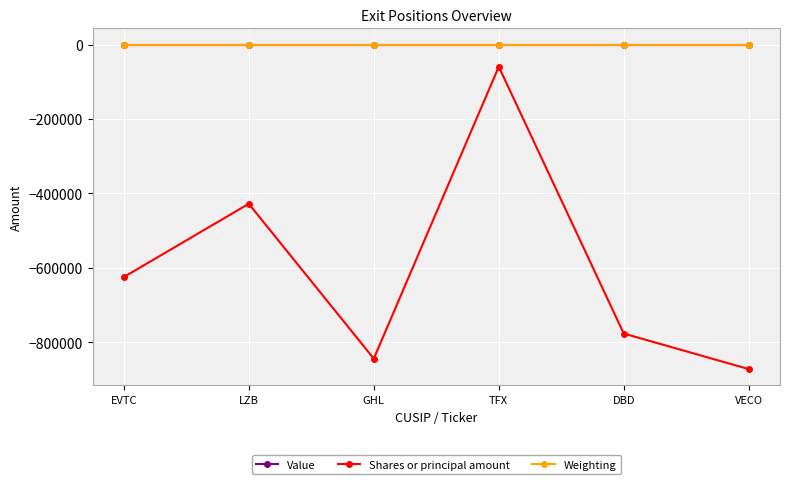

The Shares or principal amount series shows -427900.0 at LZB. True or false?

True